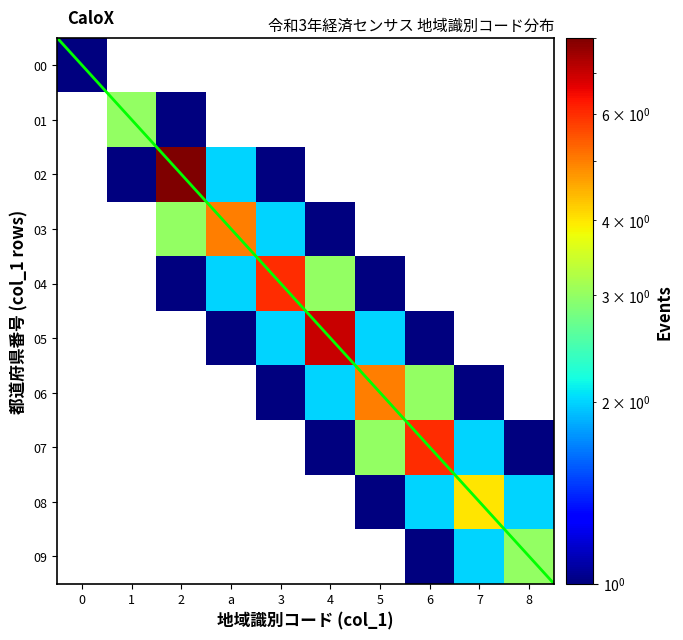

Count the number of categories in the chart.

10